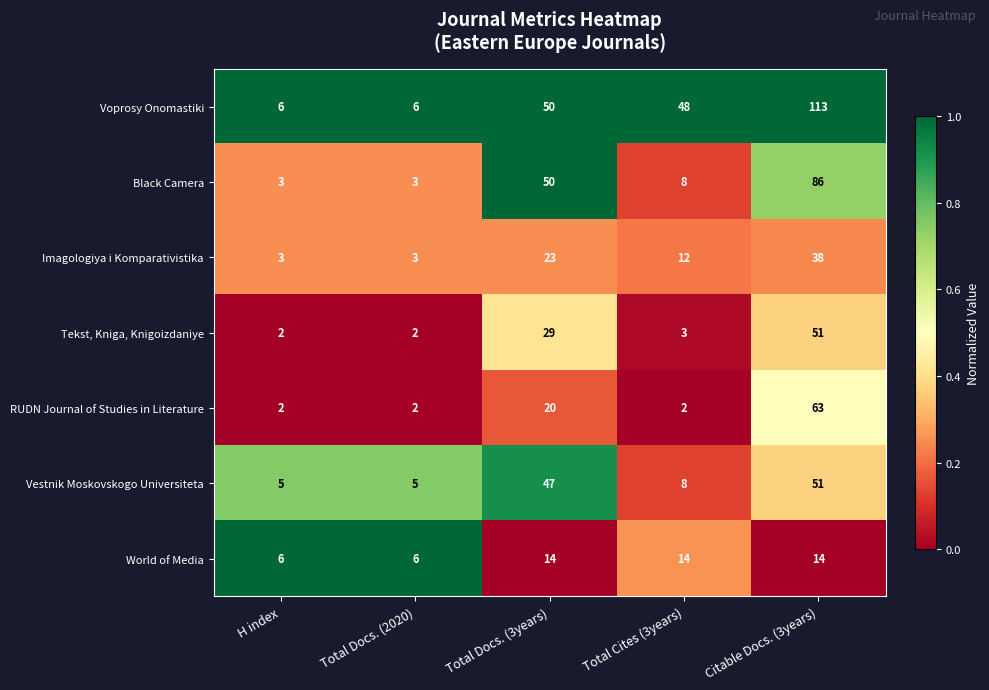

How many RUDN Journal of Studies in Literature values are between 2 and 20?

4